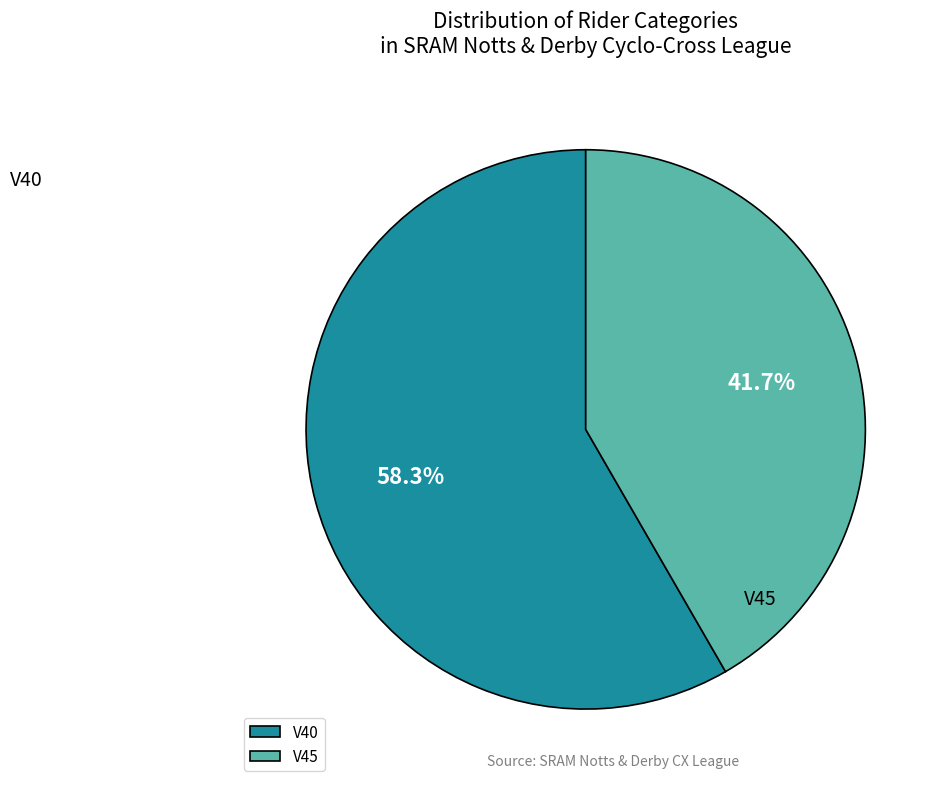

Does any single category account for the majority?

Yes